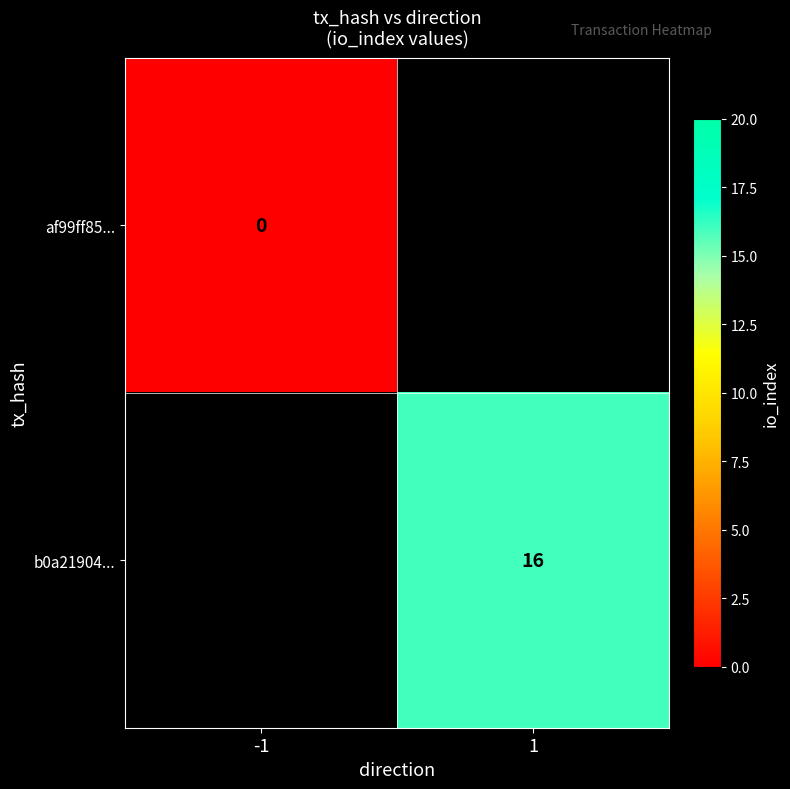

Which label corresponds to the smallest value in the chart?

-1